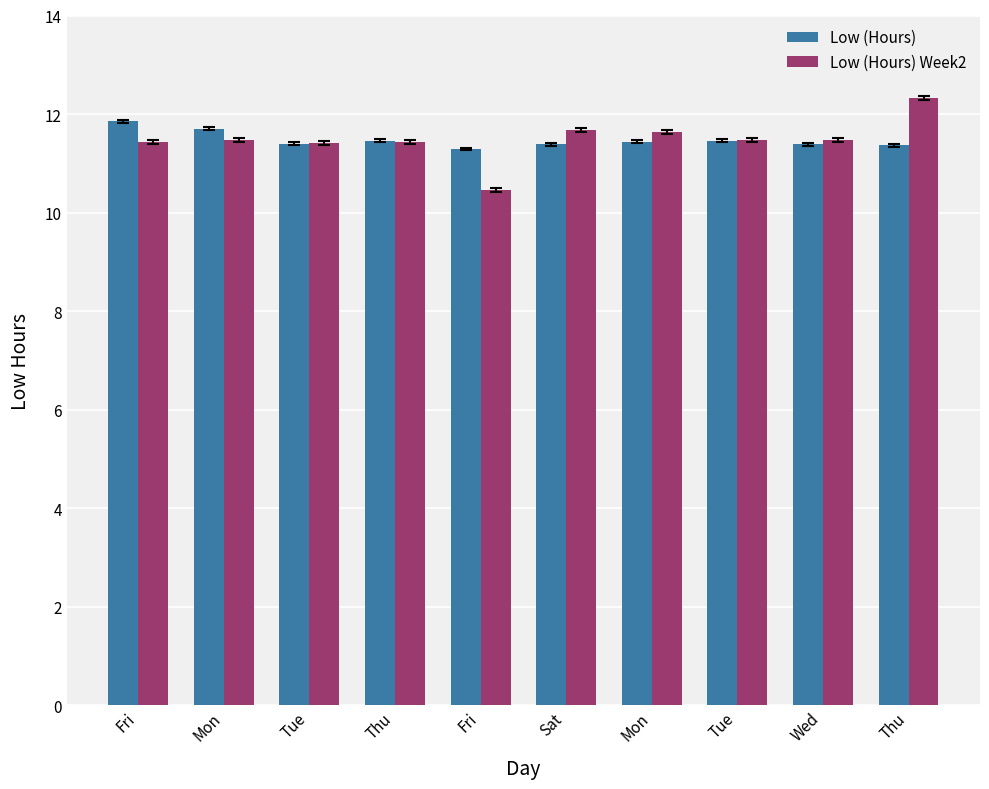

How many bars are there in total?

20